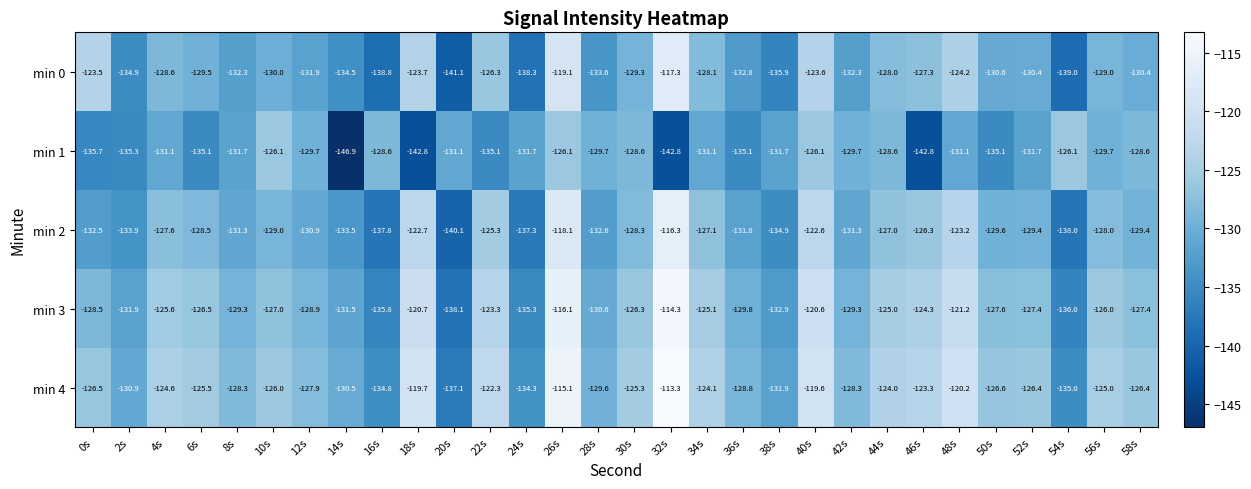

What is the spread (max minus min) of values at 42s?

4.0